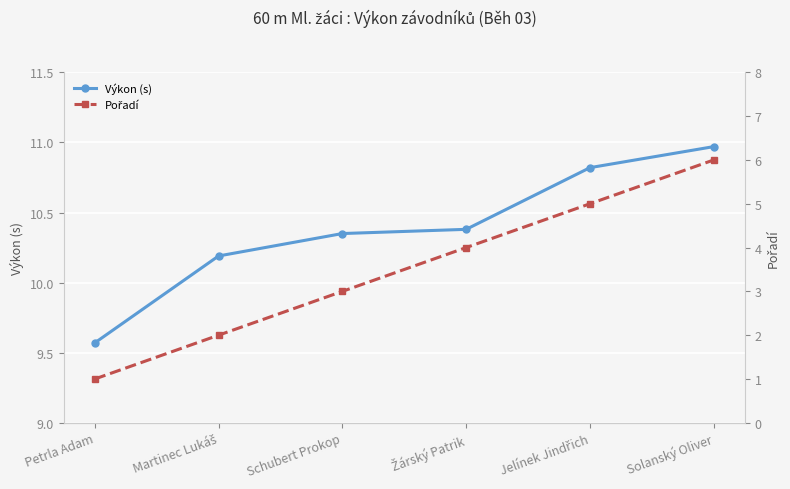

What is the sum of the Výkon (s) values at Žárský Patrik and Schubert Prokop?

20.7